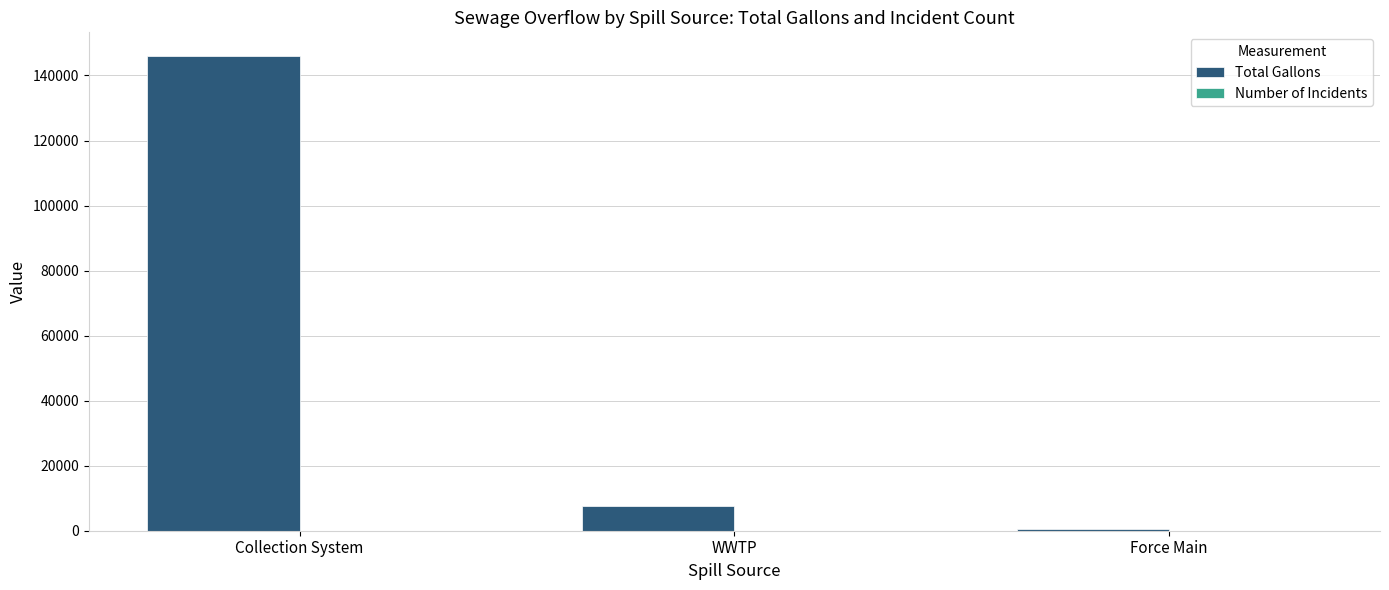

At which label does Total Gallons first exceed 7605?

Collection System